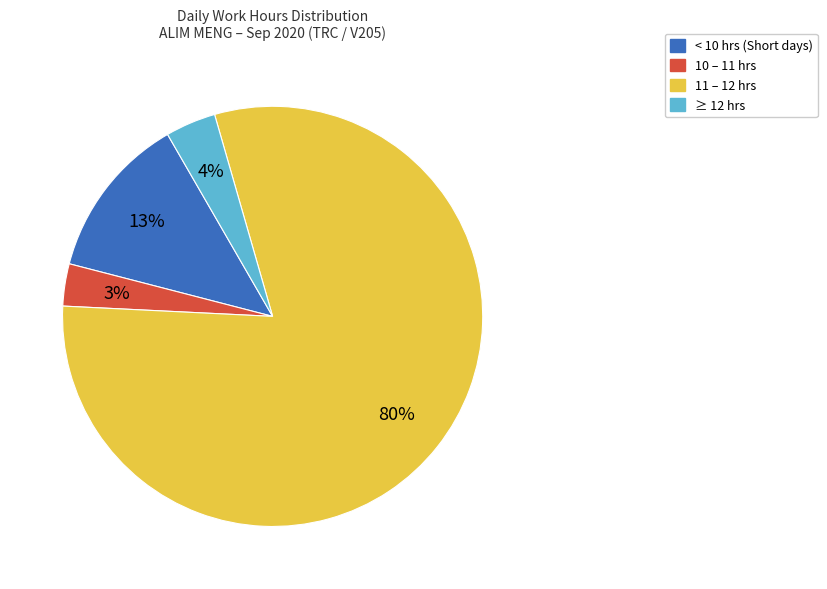

Is there a majority slice in this chart?

Yes